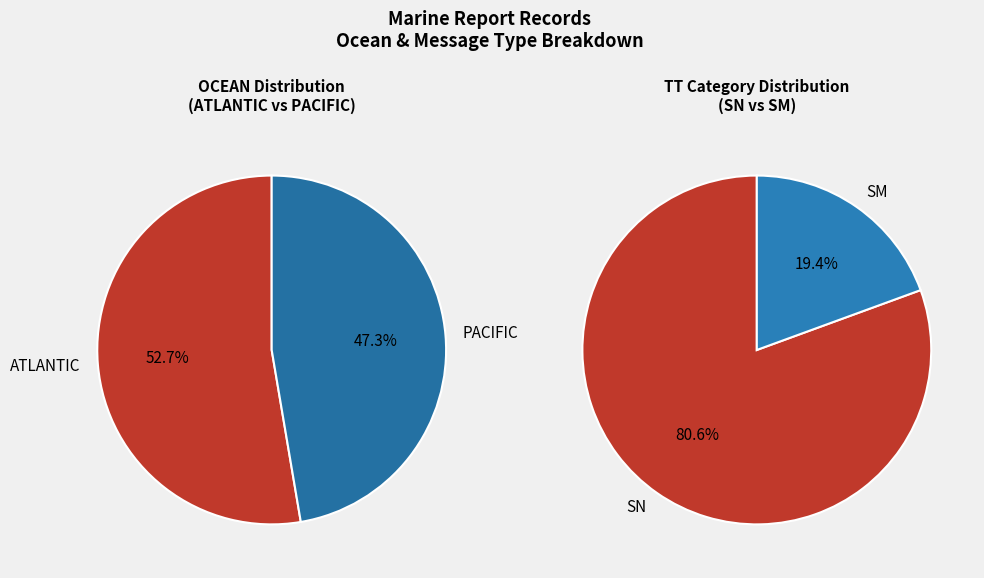

Is it true that ATLANTIC is 1% of the pie?

False